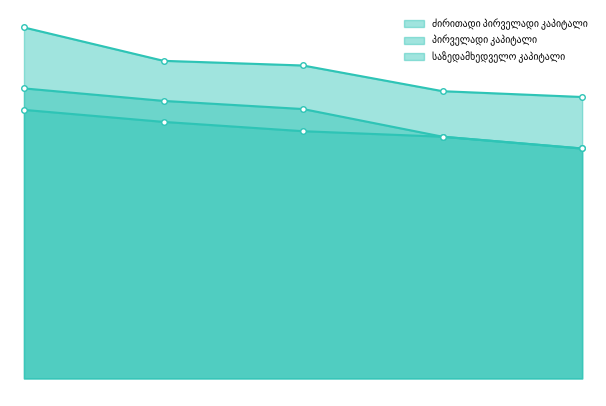

Reading left to right, what are all the values shown in this chart?

ძირითადი პირველადი კაპიტალი: 212850826.0	203320753.0	195947005.0	191576687.0	182244748.0
პირველადი კაპიტალი: 229865876.0	219963353.0	213510005.0	191576687.0	182244748.0
საზედამხედველო კაპიტალი: 278176180.7	251722453.1	248013599.0	227653127.0	223054627.6